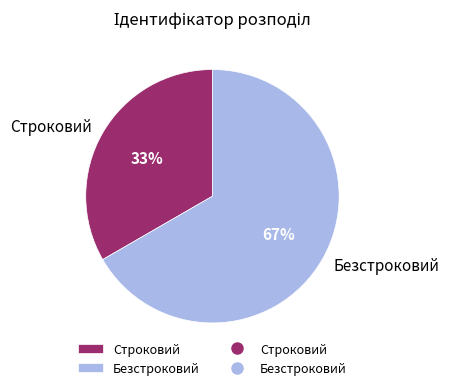

To the nearest percent, what is the average slice percentage?

50%